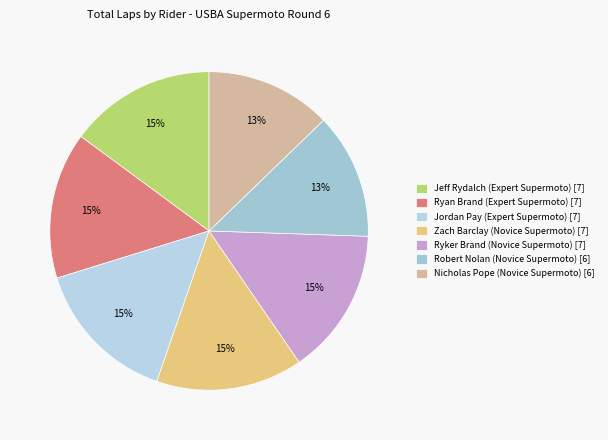

How many segments does this pie chart have?

7